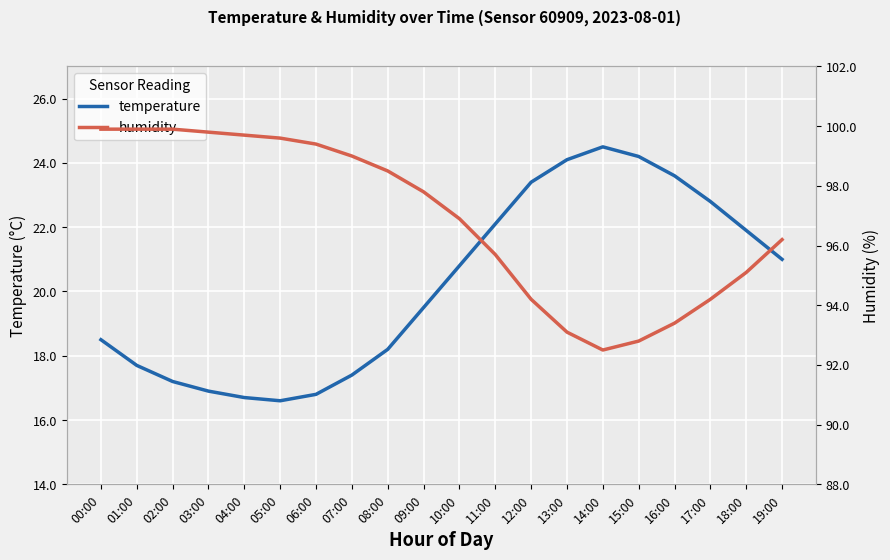

What is the label of the 14th point from the right?

06:00